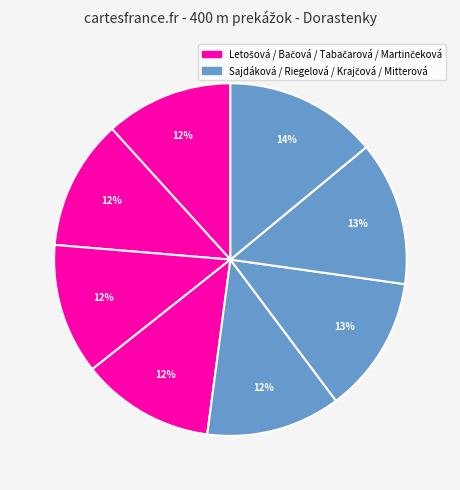

How many slices are in this pie chart?

8